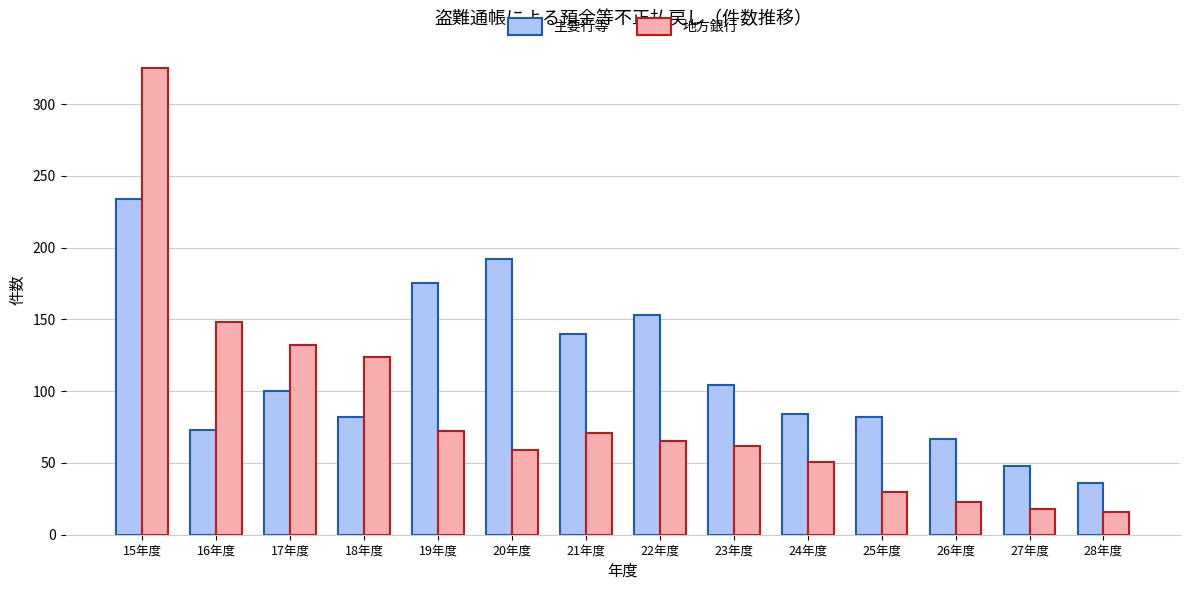

Rank the series by their maximum value, from highest to lowest.

地方銀行, 主要行等